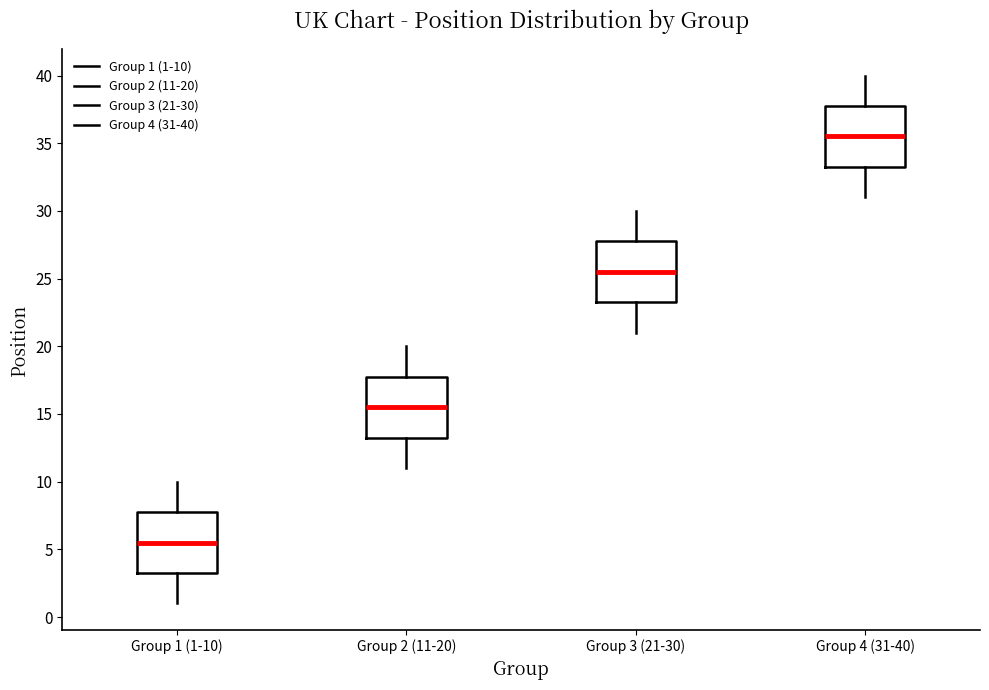

Reading left to right, transcribe this box plot: for each box, give where its median line is, the range the box spans, and where its two whiskers end, as read against the y-axis. The values are not printed on the chart, so give them approximately, as read against the axis.

Group 1 (1-10): median 5.5, box 3.5 to 8.0, whiskers 1.0 to 10.0
Group 2 (11-20): median 15.5, box 13.5 to 18.0, whiskers 11.0 to 20.0
Group 3 (21-30): median 25.5, box 23.5 to 28.0, whiskers 21.0 to 30.0
Group 4 (31-40): median 35.5, box 33.5 to 38.0, whiskers 31.0 to 40.0